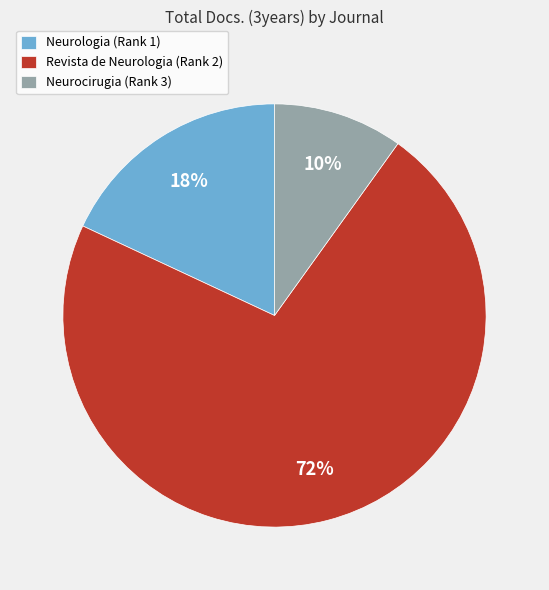

How many slices are in this pie chart?

3